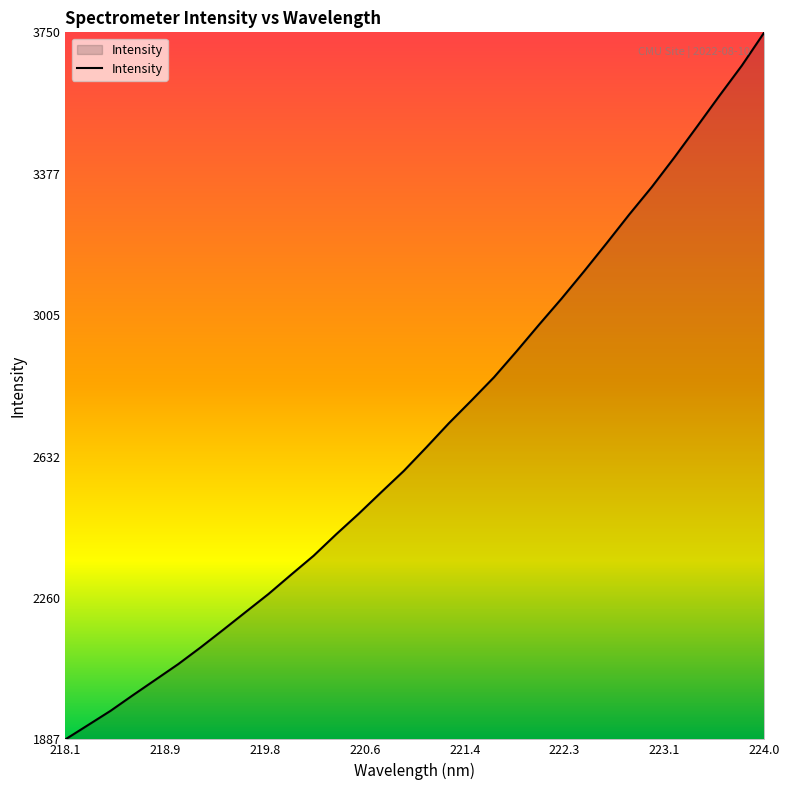

What is the maximum value shown in the chart?

3750.1